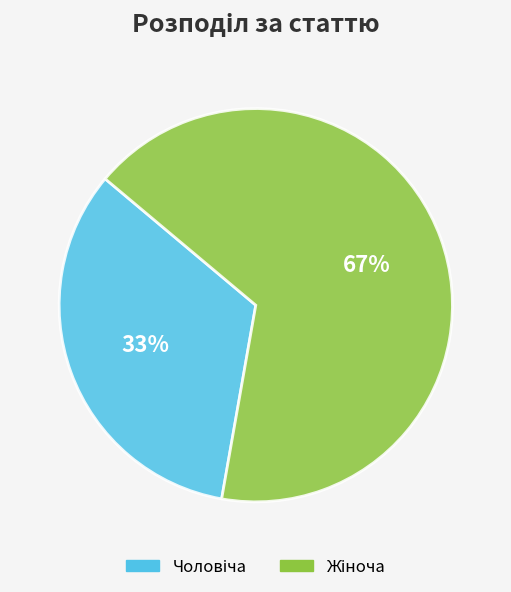

Is there a majority slice in this chart?

Yes